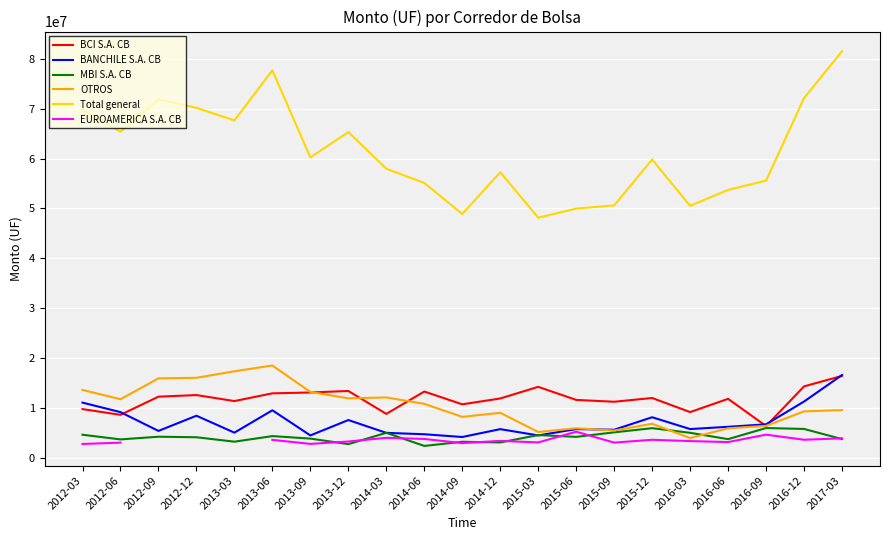

True or false: MBI S.A. CB has a value of 7434288.5 at 2015-09.

False